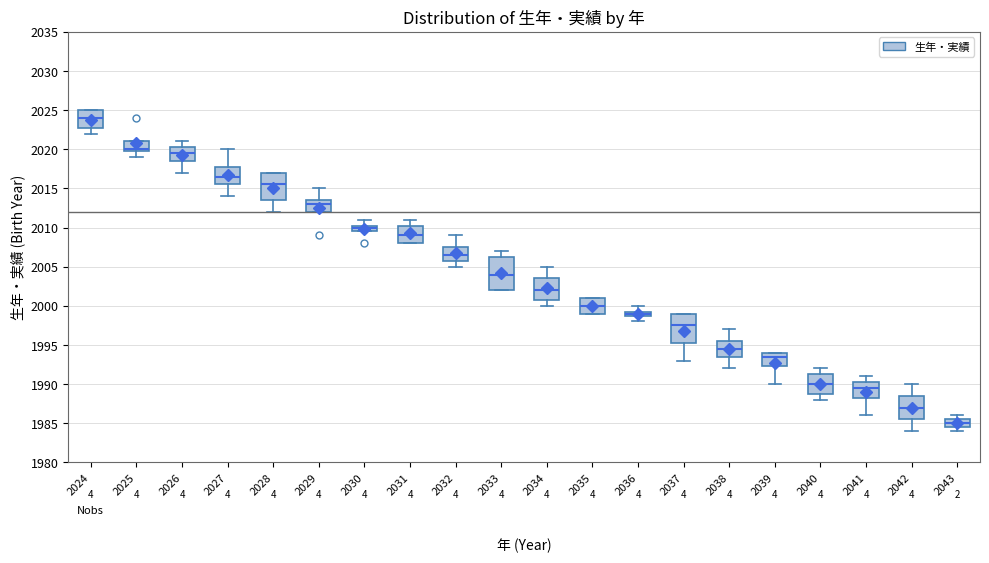

Where is the upper edge of the box at x = 2032 on the y-axis? The values are not printed on the chart, so give them approximately, as read against the axis.

2007.5